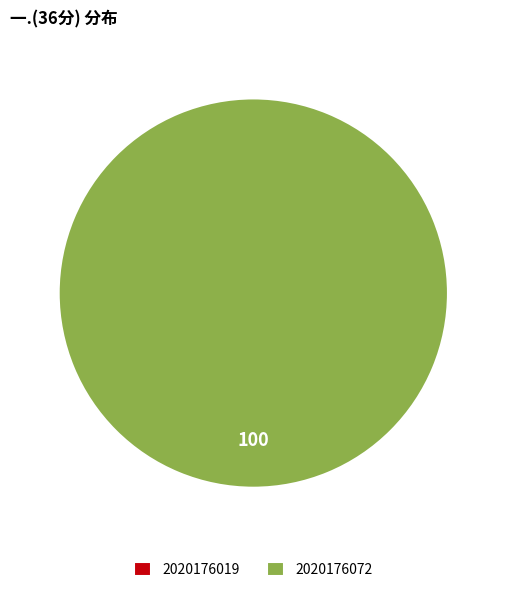

Combined, do 2020176019 and 2020176072 account for over 50%?

Yes